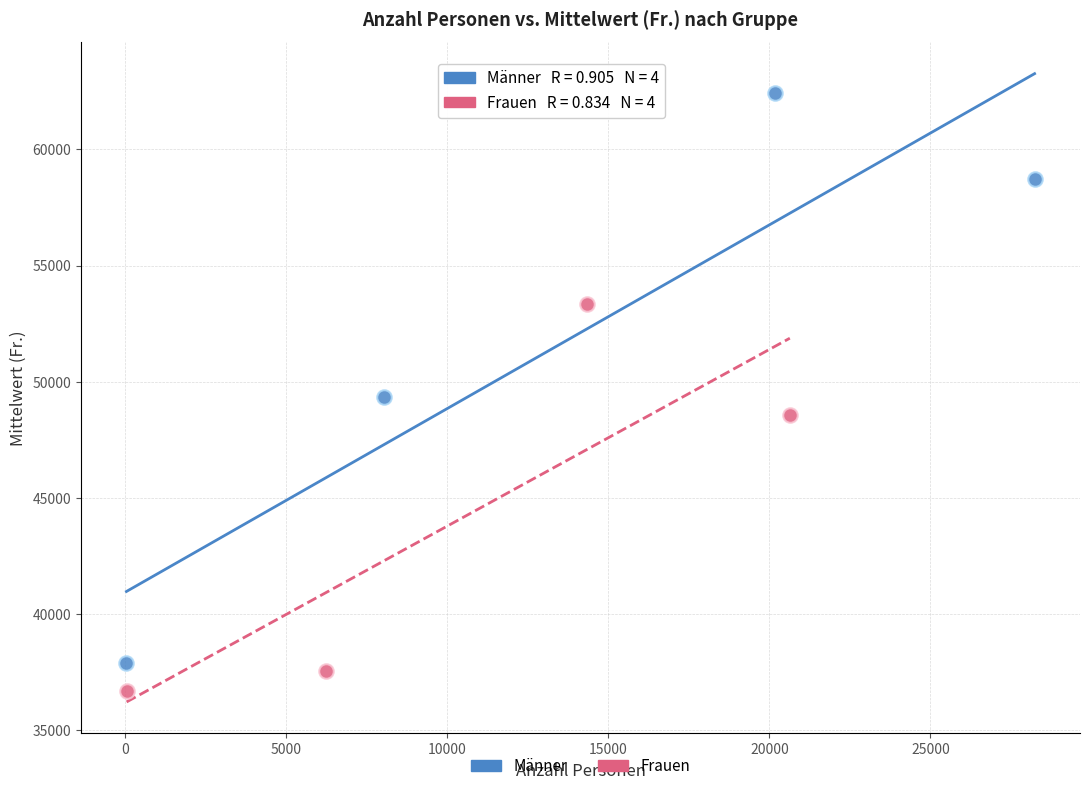

Which series reaches the maximum Y coordinate?

Männer